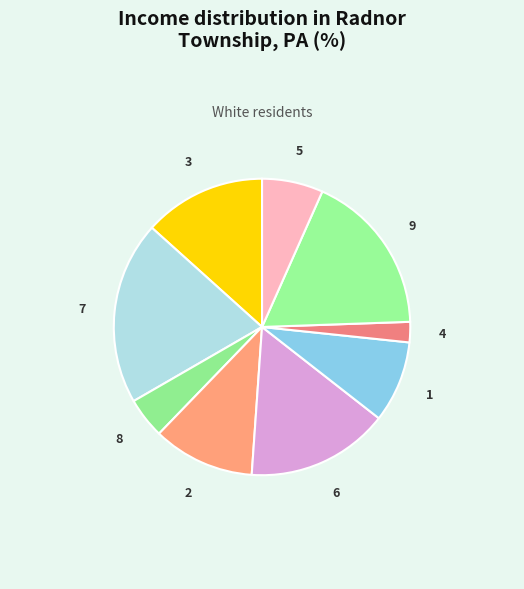

Approximately how many times larger is the value at 8 compared to 7?

0.2